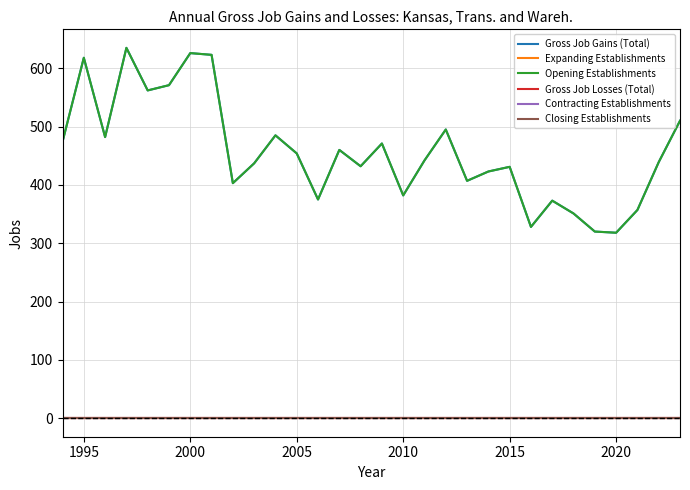

Which series has the widest spread of values?

Gross Job Gains (Total)